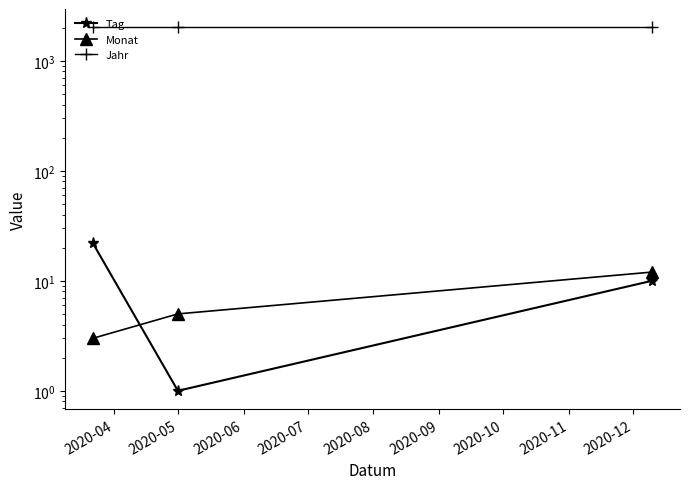

Is it true that Tag equals 22 at 2020-04?

True